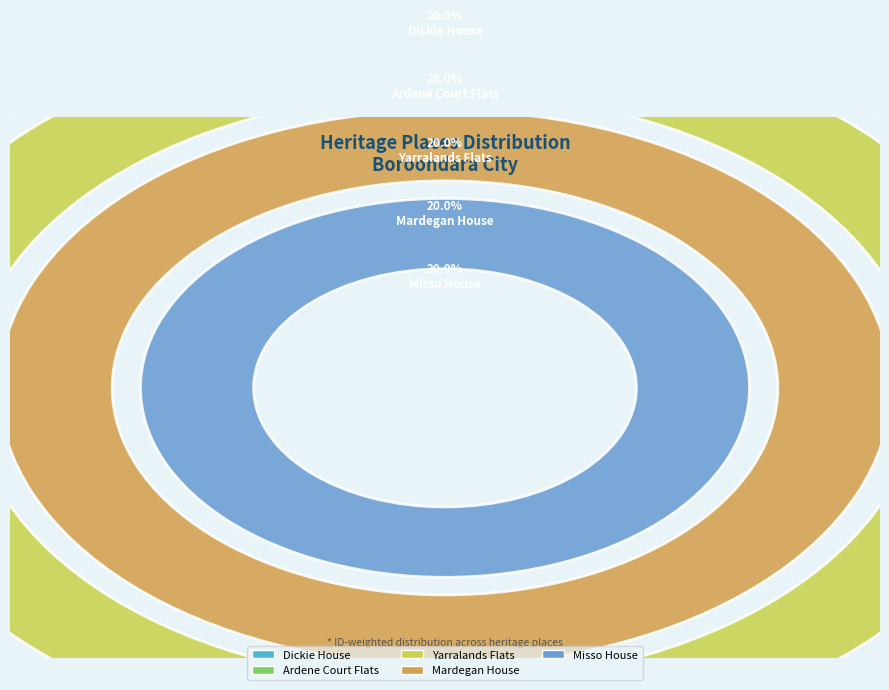

Is it true that Ardene Court Flats is 12% of the pie?

False